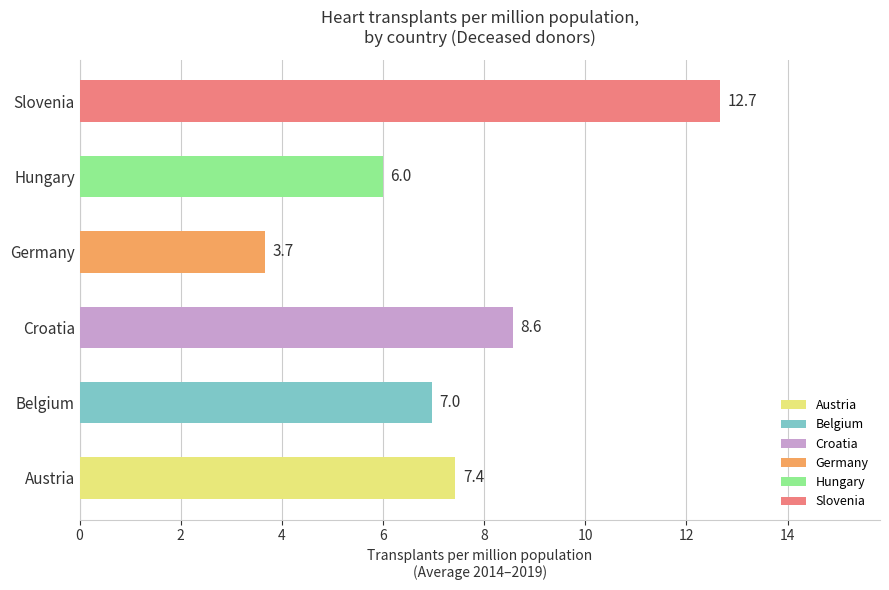

Approximately how many times larger is the value at Croatia compared to Belgium?

1.2